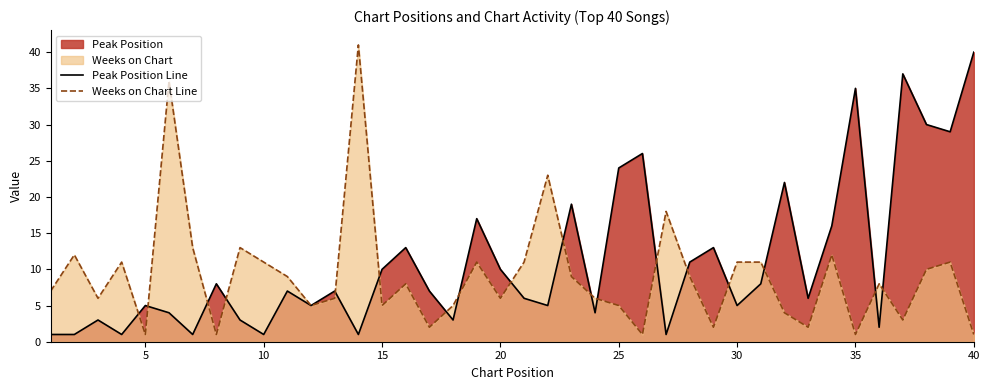

List the series in order of their overall mean, lowest first.

Weeks on Chart Line, Peak Position Line